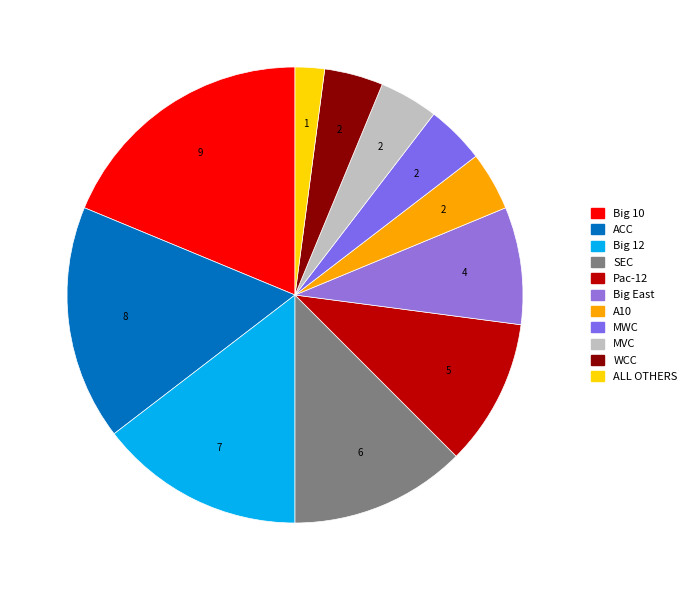

What is the ratio of the value at ACC to the value at Big 10?

0.9